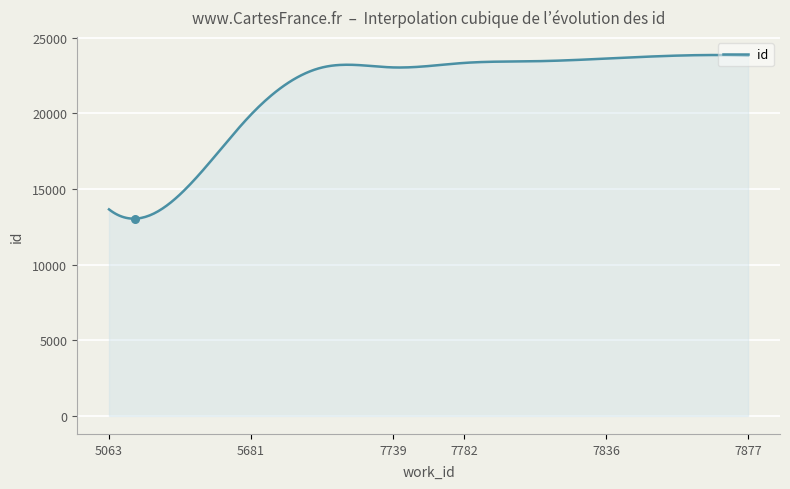

What is the smallest value displayed?

13036.3